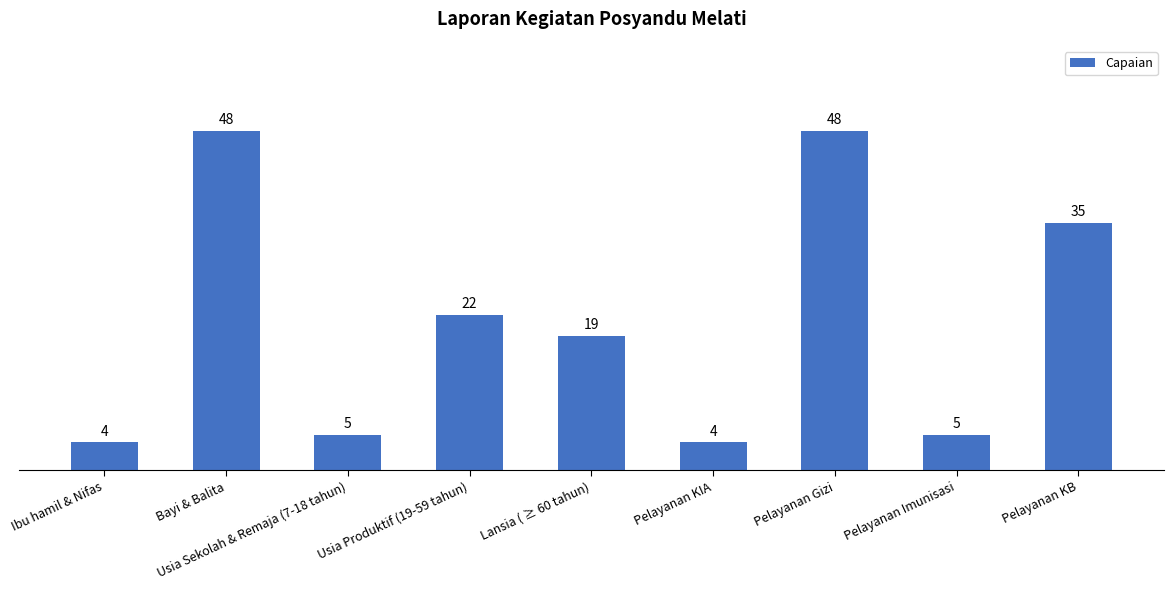

Does the chart contain stacked bars?

No